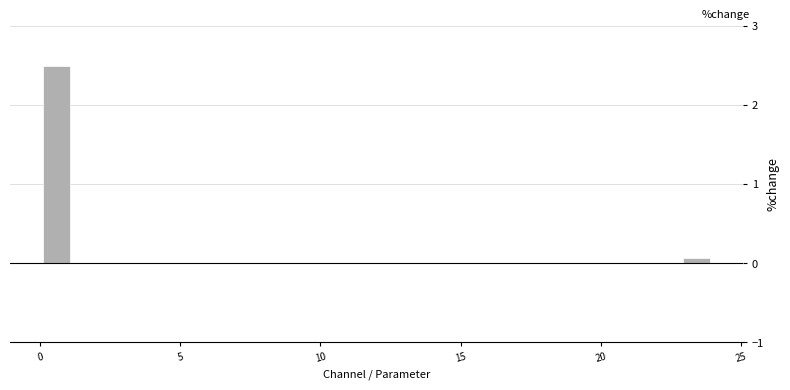

Around what value on the x-axis is the tallest bar? Give the approximate position of its centre, as read against the axis.

0.5